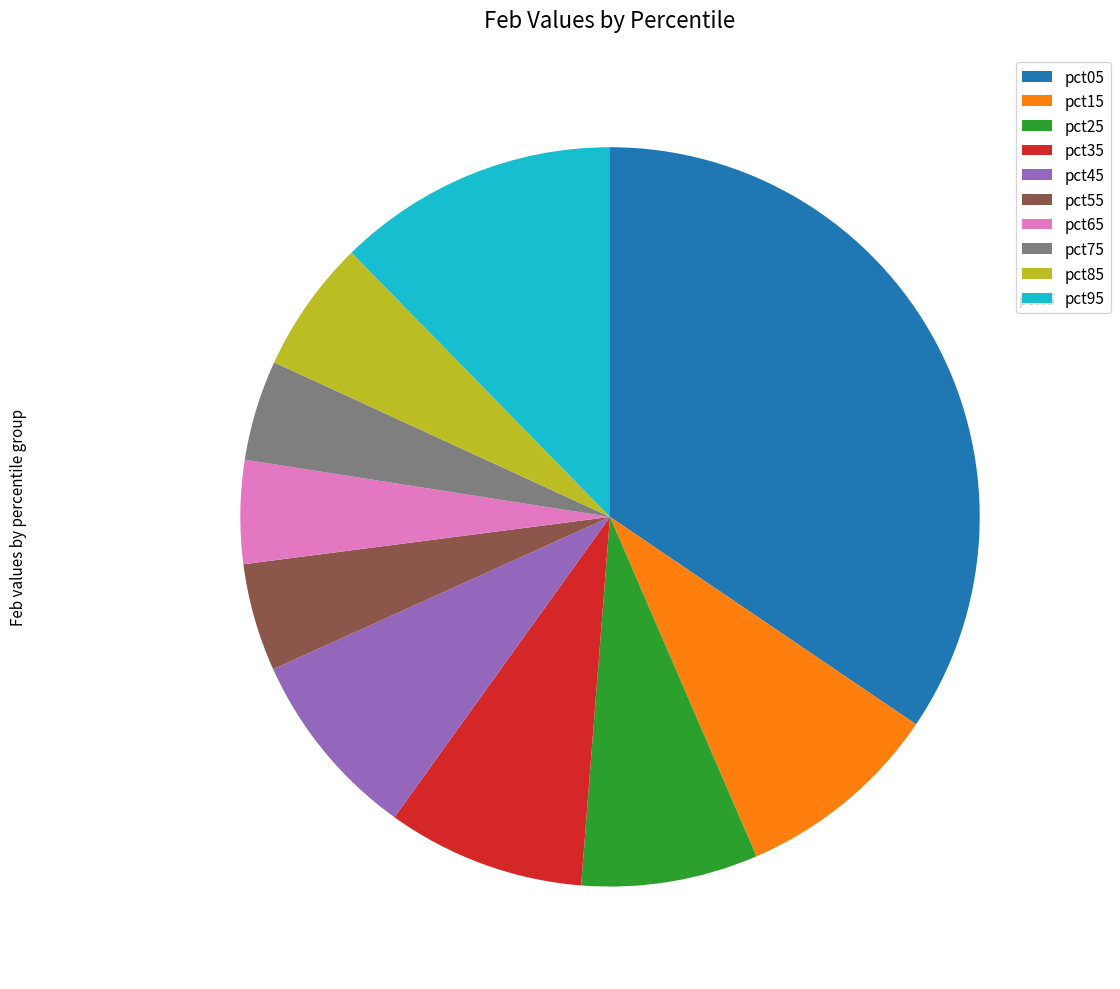

Which has a higher value, pct05 or pct95?

pct05